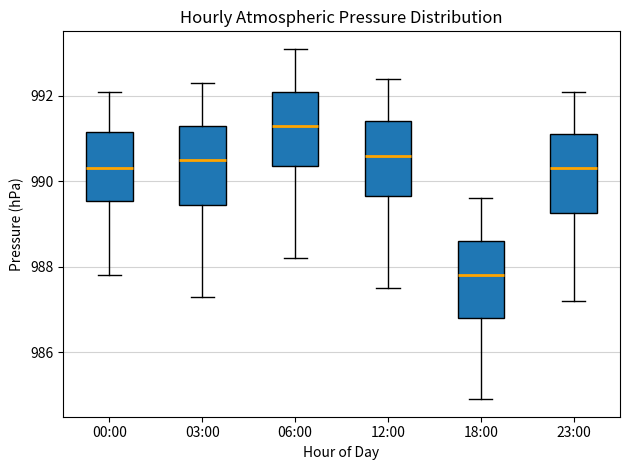

Reading left to right, transcribe this box plot: for each box, give where its median line is, the range the box spans, and where its two whiskers end, as read against the y-axis. The values are not printed on the chart, so give them approximately, as read against the axis.

00:00: median 990.4, box 989.6 to 991.2, whiskers 987.8 to 992.2
03:00: median 990.6, box 989.4 to 991.4, whiskers 987.4 to 992.4
06:00: median 991.4, box 990.4 to 992.2, whiskers 988.2 to 993.2
12:00: median 990.6, box 989.6 to 991.4, whiskers 987.6 to 992.4
18:00: median 987.8, box 986.8 to 988.6, whiskers 985.0 to 989.6
23:00: median 990.4, box 989.2 to 991.2, whiskers 987.2 to 992.2